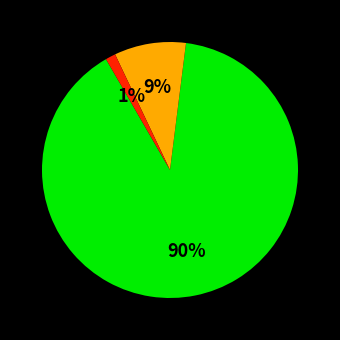

Count the number of slices in the pie.

3